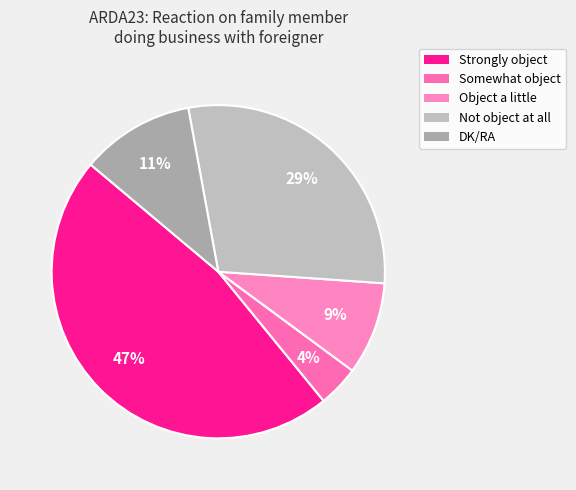

The DK/RA slice represents 18% of the pie. True or false?

False